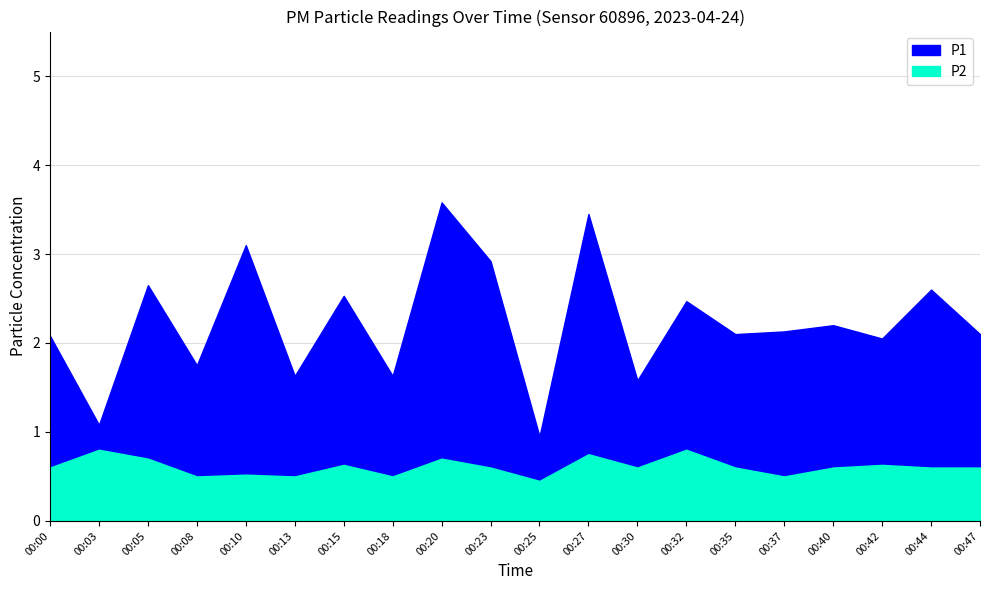

How many interior local valleys does the P2 series have?

6